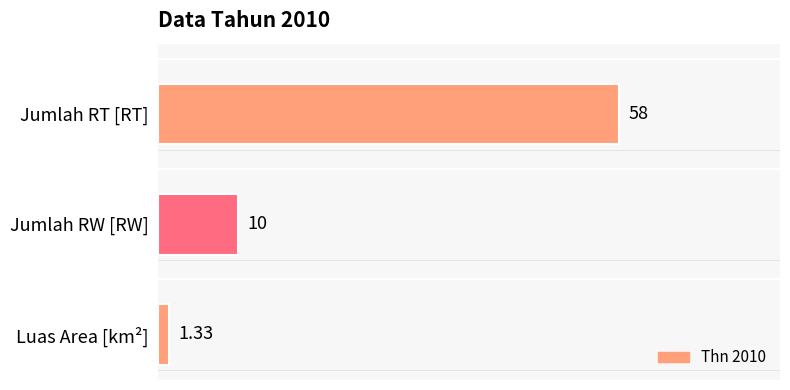

What is the change in value from Jumlah RT [RT] to Jumlah RW [RW]?

-48.0